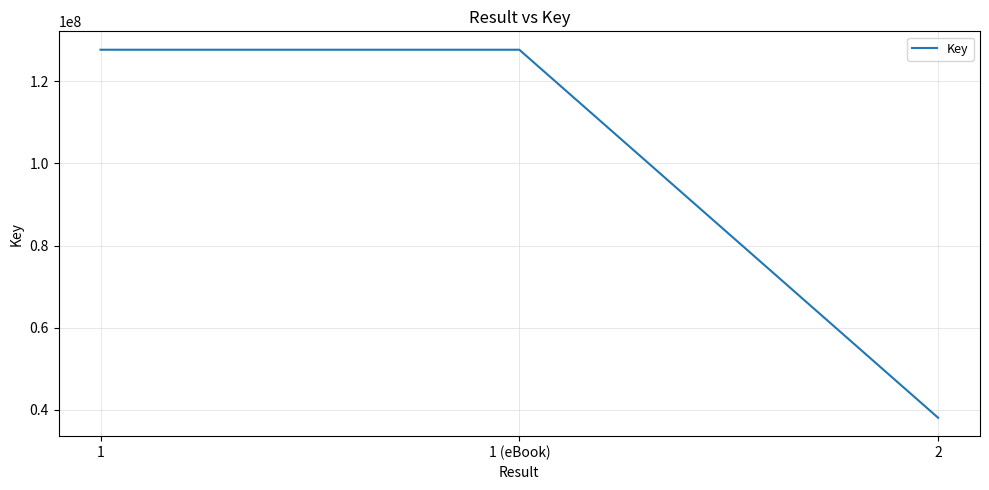

What is the difference between the maximum and minimum values?

89597406